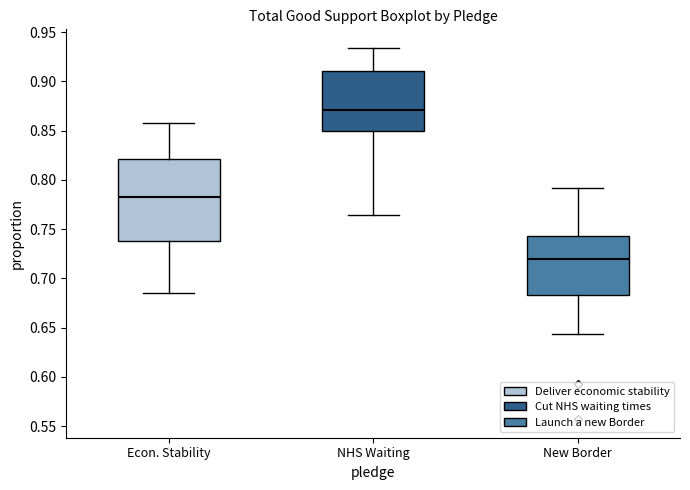

Reading left to right, read every box against the y-axis: the position of its median line, the range the box covers, and the ends of its whiskers. The values are not printed on the chart, so give them approximately, as read against the axis.

Econ. Stability: median 0.785, box 0.740 to 0.820, whiskers 0.685 to 0.860
NHS Waiting: median 0.870, box 0.850 to 0.910, whiskers 0.765 to 0.935
New Border: median 0.720, box 0.685 to 0.745, whiskers 0.645 to 0.790